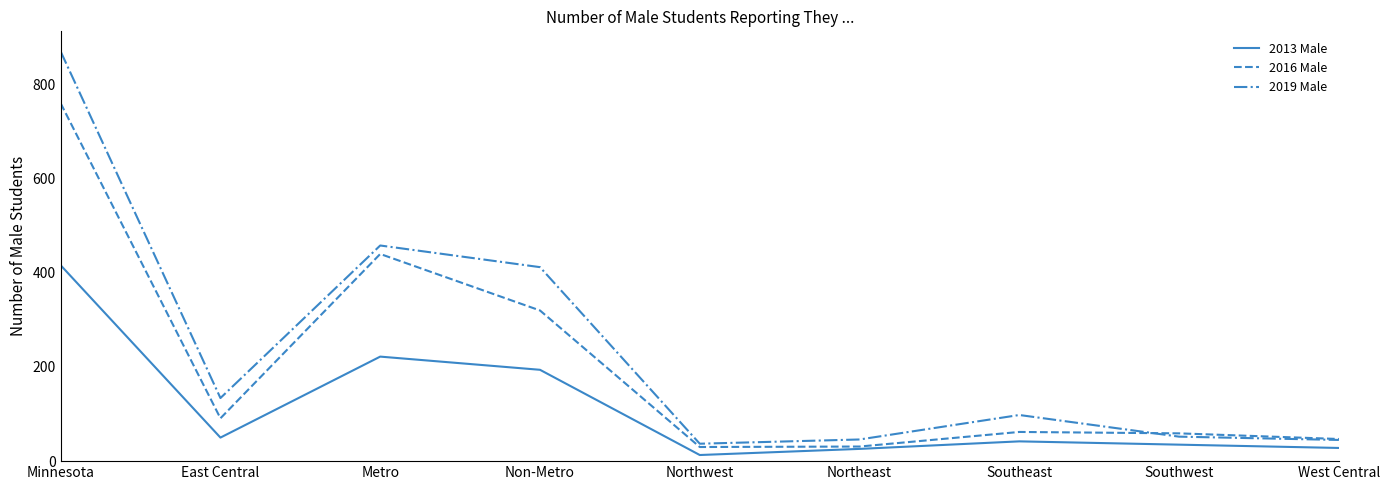

Which series has the largest range (max minus min)?

2019 Male